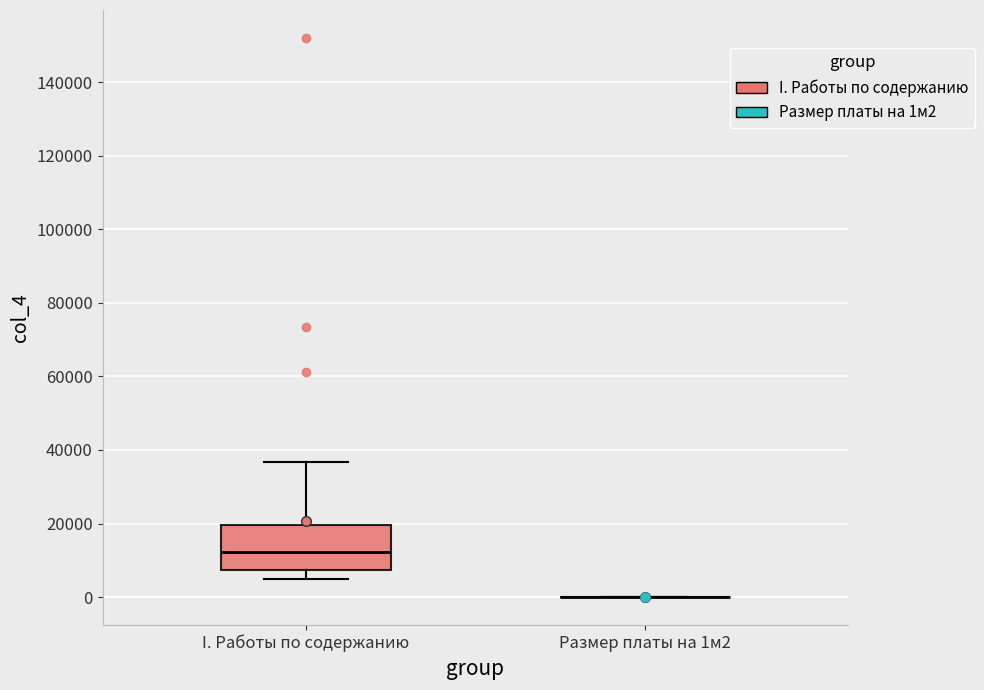

Reading left to right, transcribe this box plot: for each box, give where its median line is, the range the box spans, and where its two whiskers end, as read against the y-axis. The values are not printed on the chart, so give them approximately, as read against the axis.

I. Работы по содержанию: median 12000, box 8000 to 20000, whiskers 4000 to 36000
Размер платы на 1м2: box collapsed to a line at 0, whiskers 0 to 0